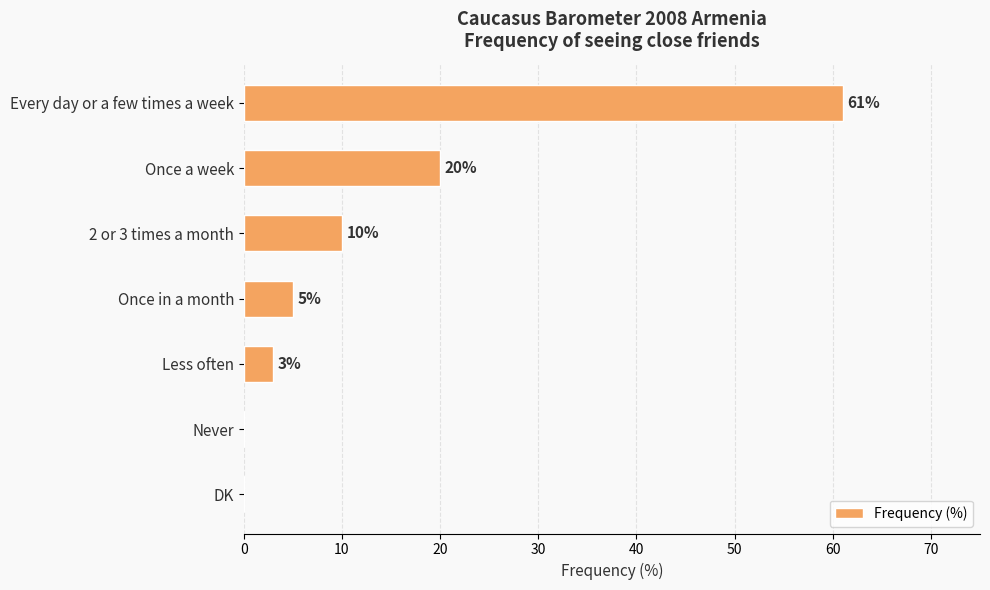

Which category has the highest value across all series?

Every day or a few times a week